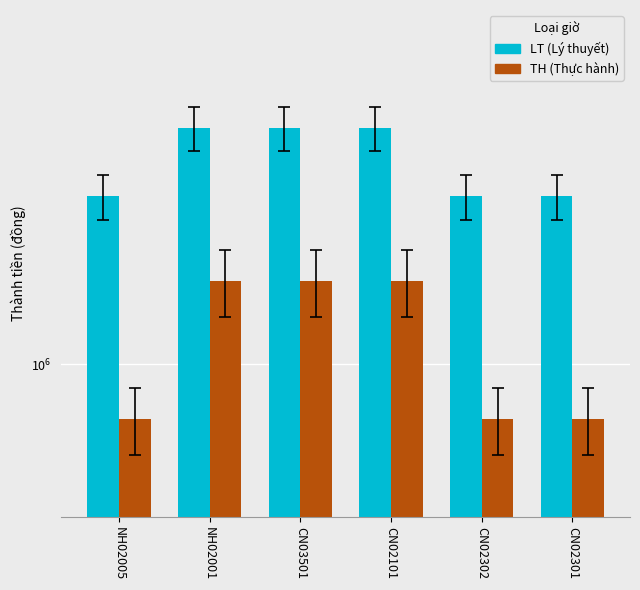

What is the sum of all TH values?

6727500